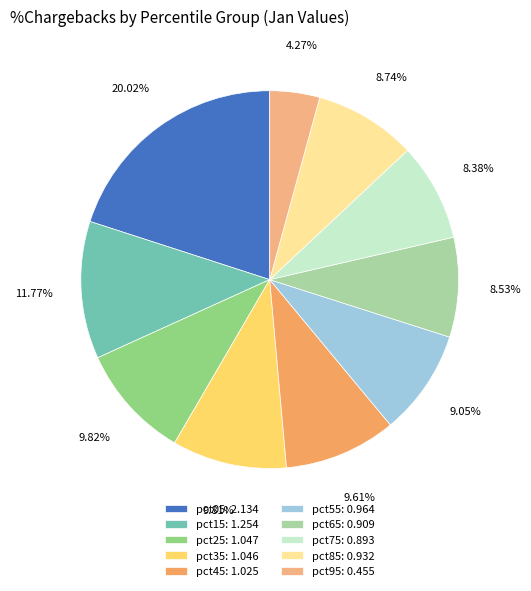

How many segments does this pie chart have?

10